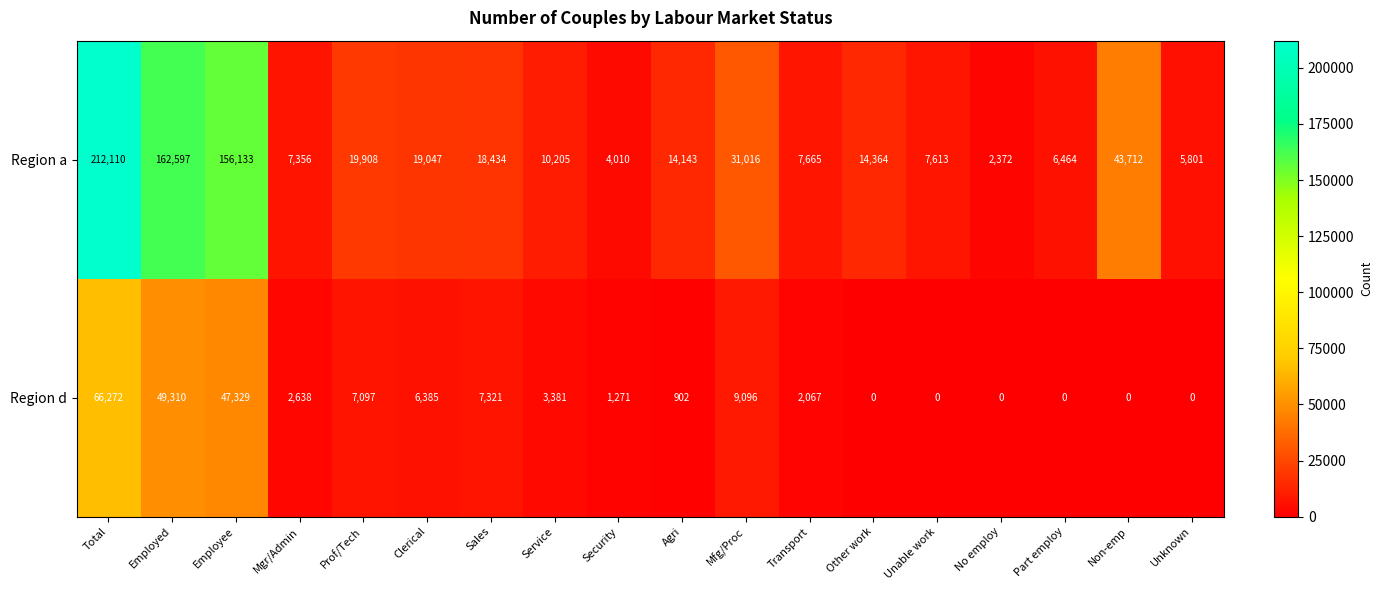

What is the difference between the Region a values at Clerical and Other work?

4683